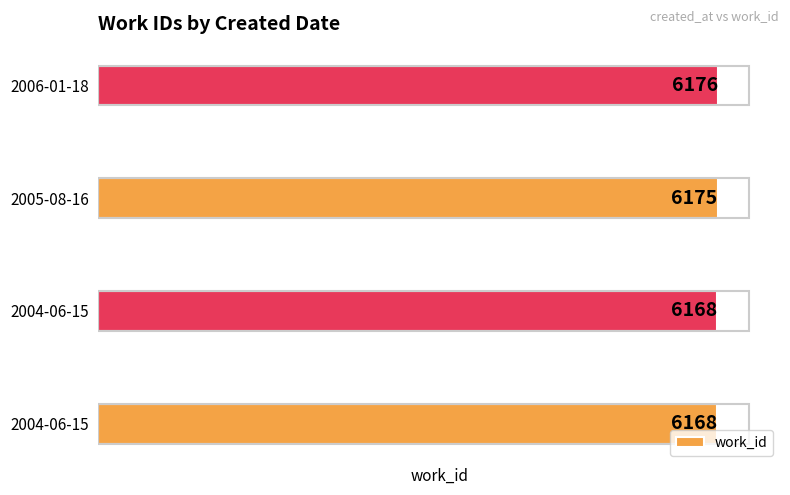

How many bars are there in total?

4